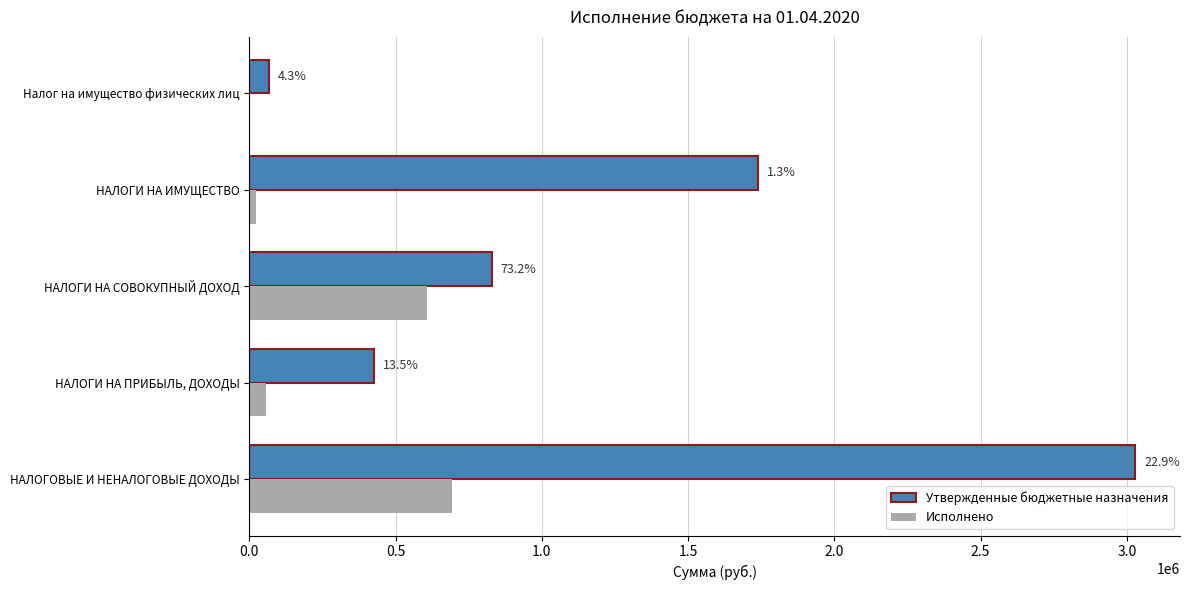

What are all the series names shown in the legend?

Утвержденные бюджетные назначения, Исполнено